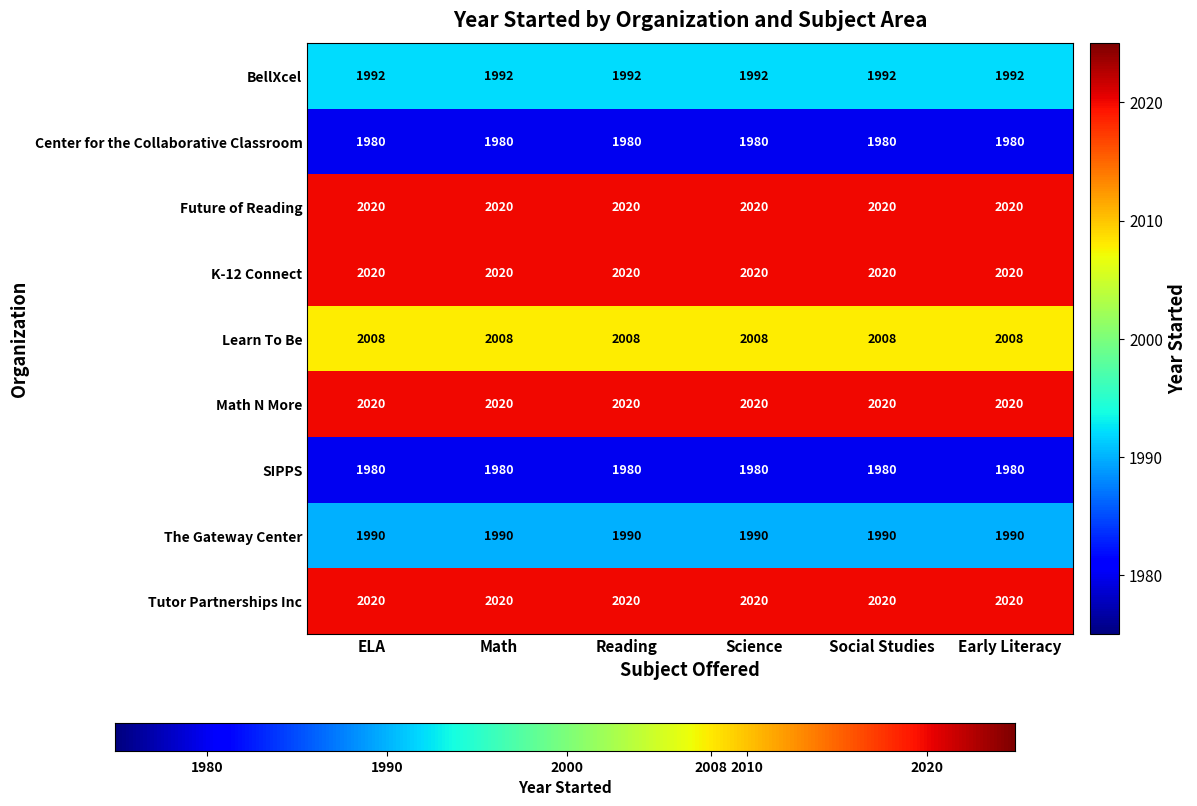

What is the average value of the Tutor Partnerships Inc series?

2020